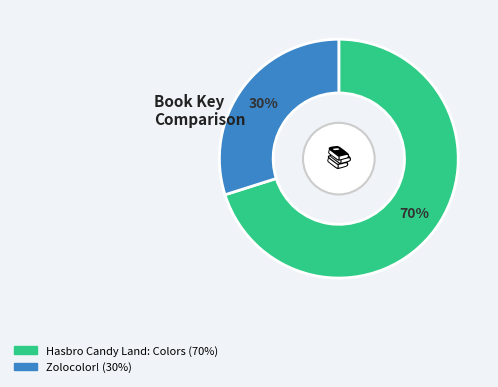

Is there a majority slice in this chart?

Yes